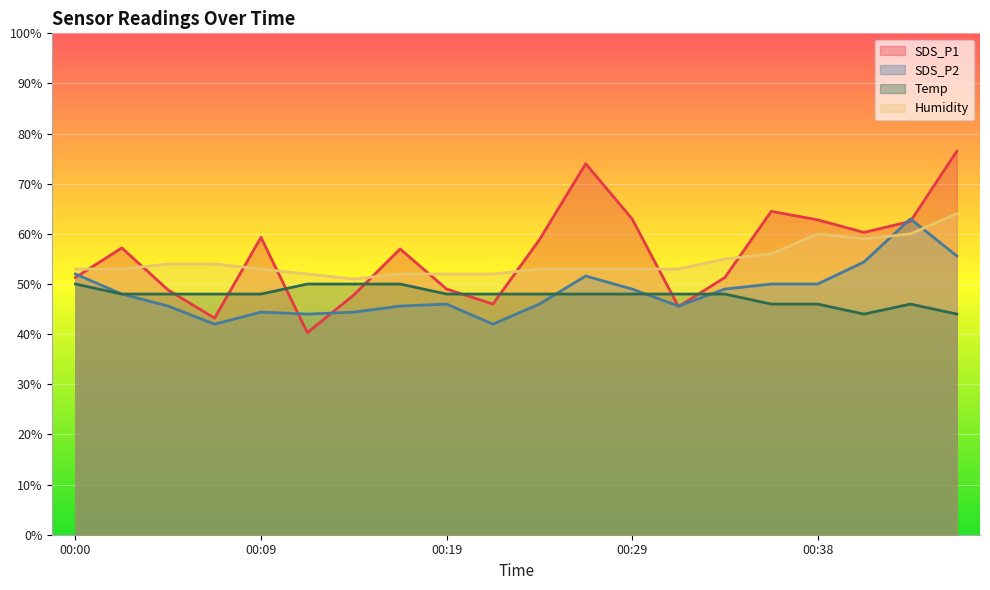

The value of Temp at 00:36 is 31.7. True or false?

False